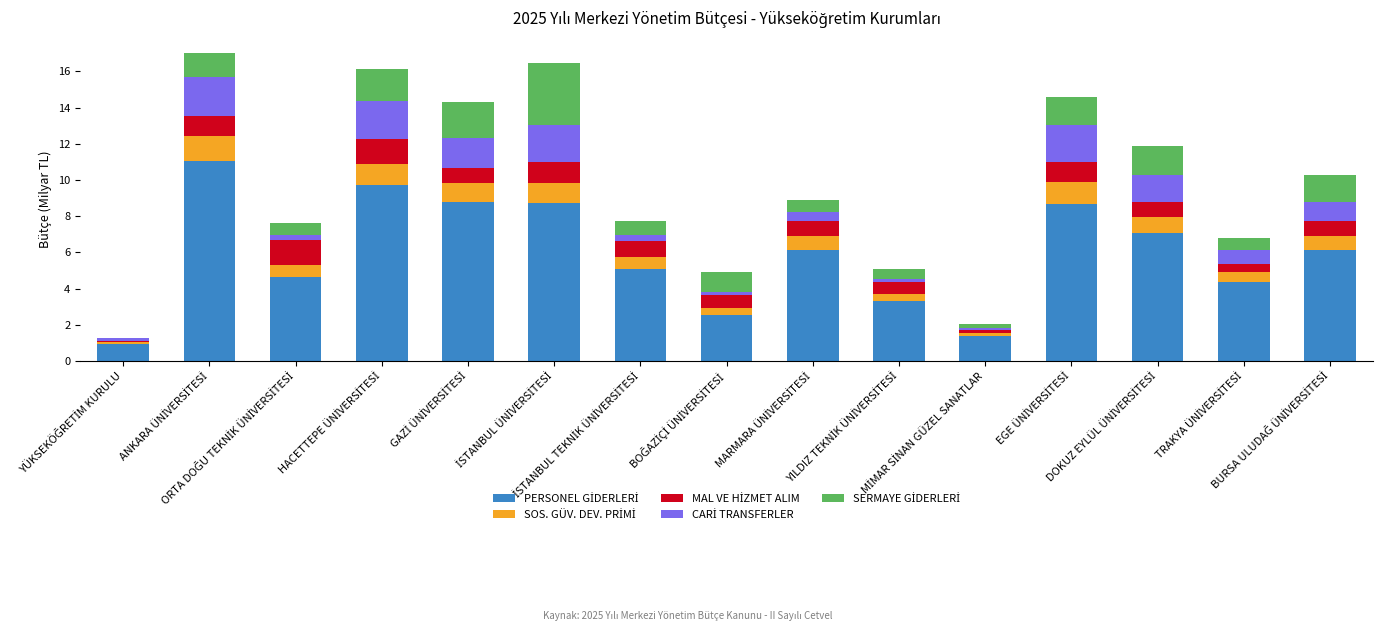

What is the label of the 8th bar from the right?

BOĞAZİÇİ ÜNİVERSİTESİ